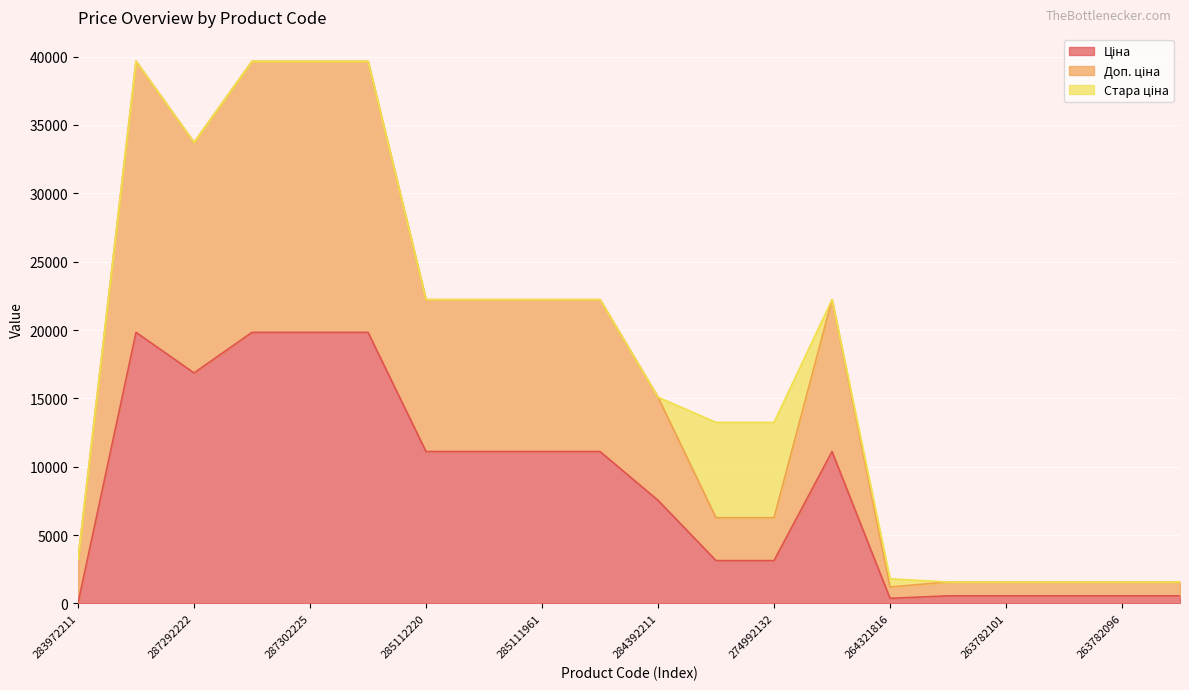

At which label is Доп. ціна closest to 20434?

285112220